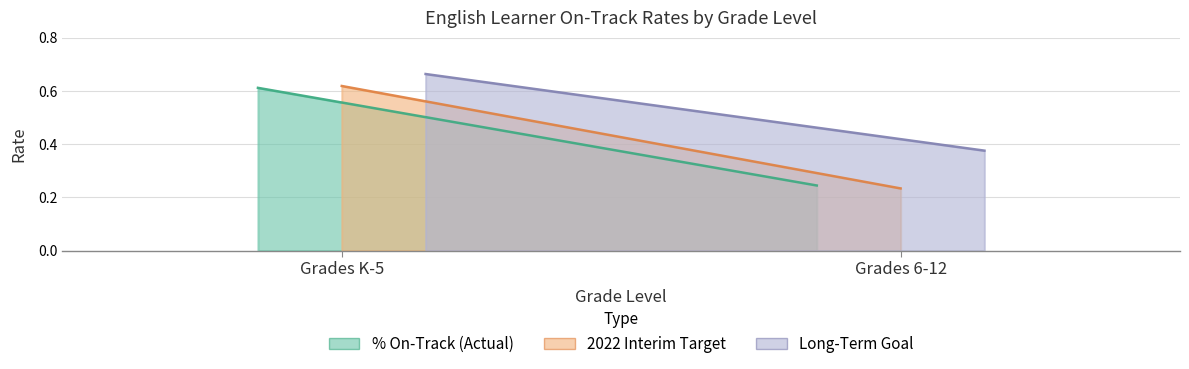

What is the average value of the 2022 Interim Target series?

0.4